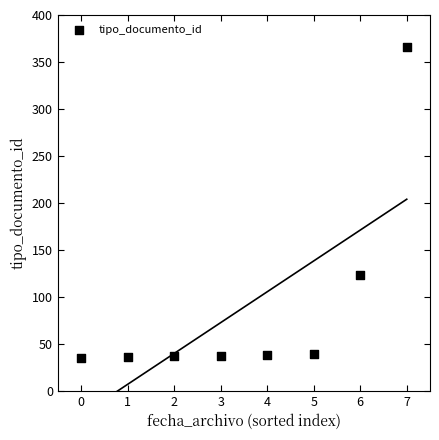

What Y value in the scatter plot is closest to 200?

123